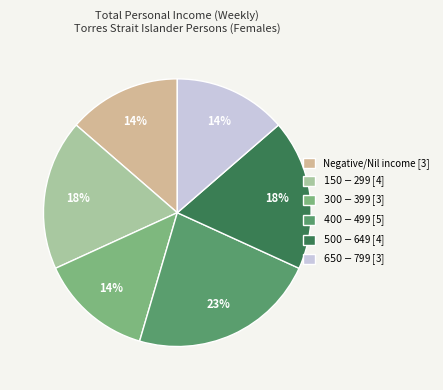

Does Negative/Nil income [3] account for over 50% of the chart?

No